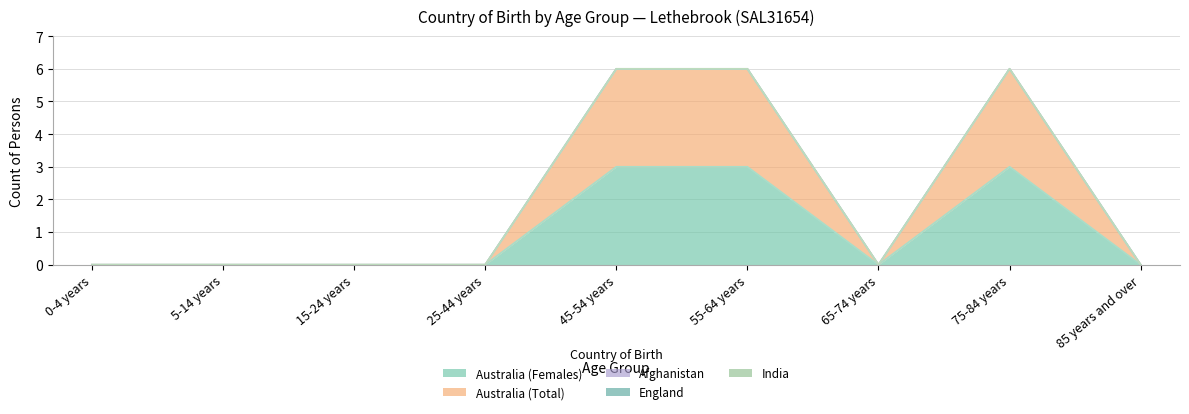

What is the label of the 8th point from the left?

75-84 years